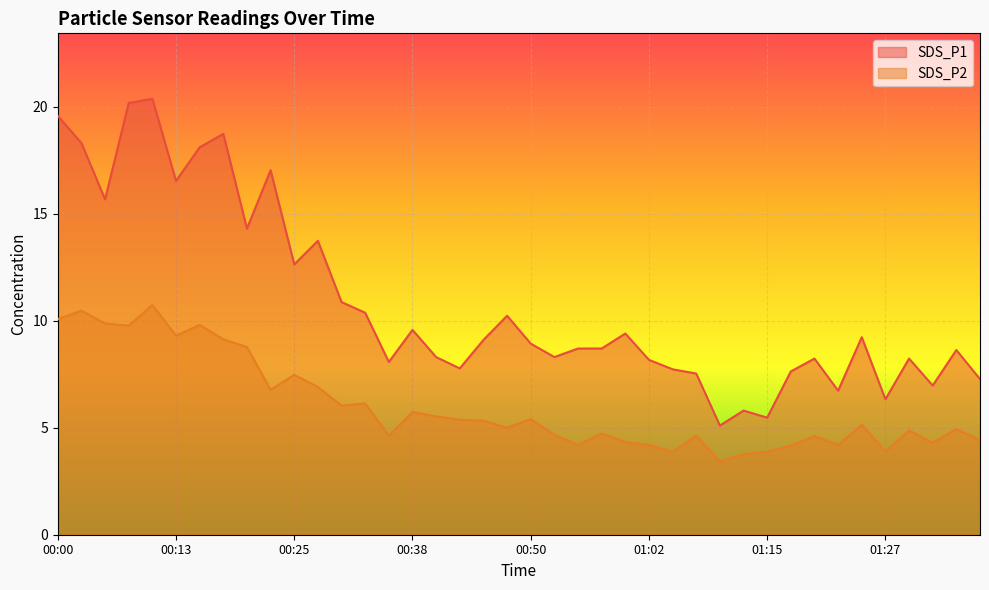

What is the difference between the maximum and minimum values in the SDS_P2 series?

7.3